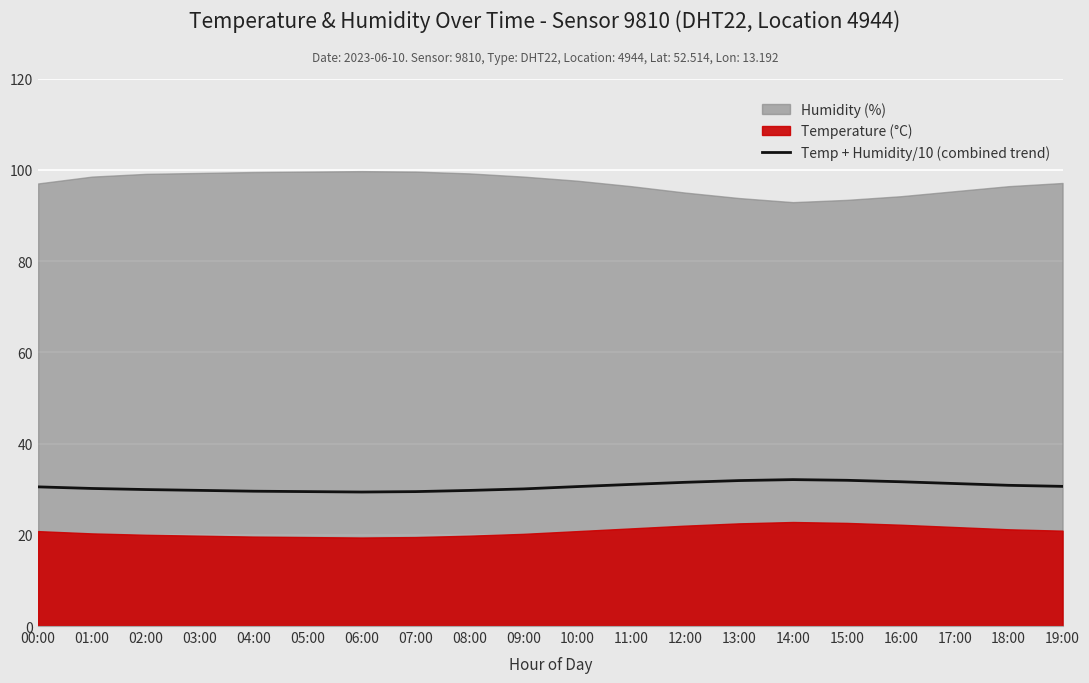

True or false: the data shows 19.5 at 12:00.

False